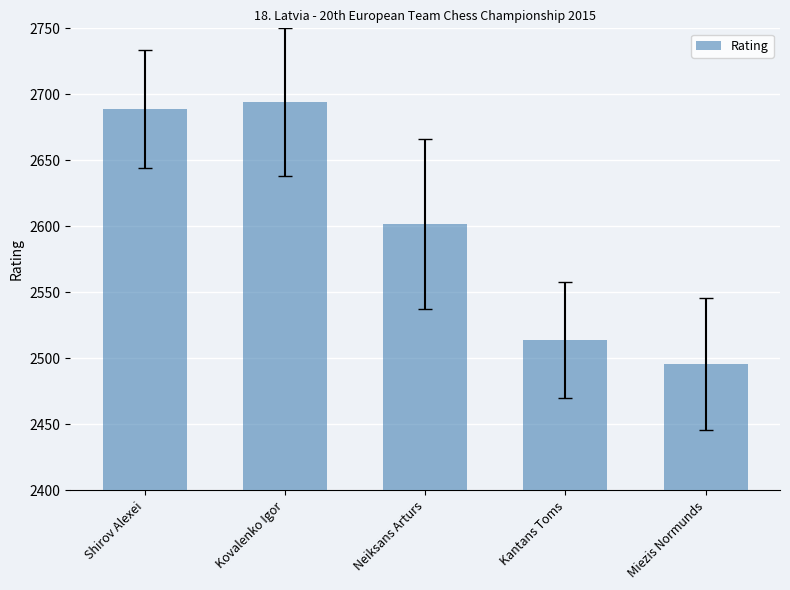

Which label corresponds to the largest value in the chart?

Kovalenko Igor